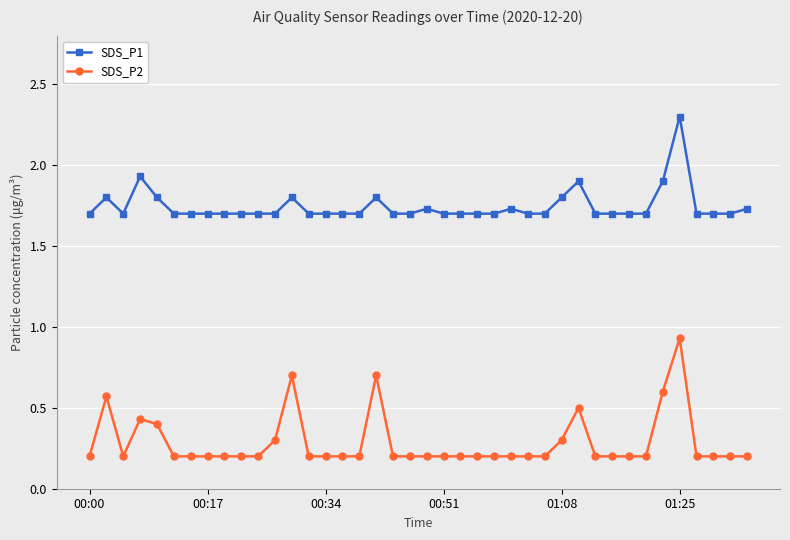

At how many categories does at least one series exceed 0?

40